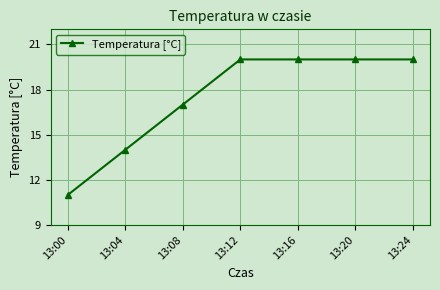

True or false: the data shows 34 at 13:12.

False